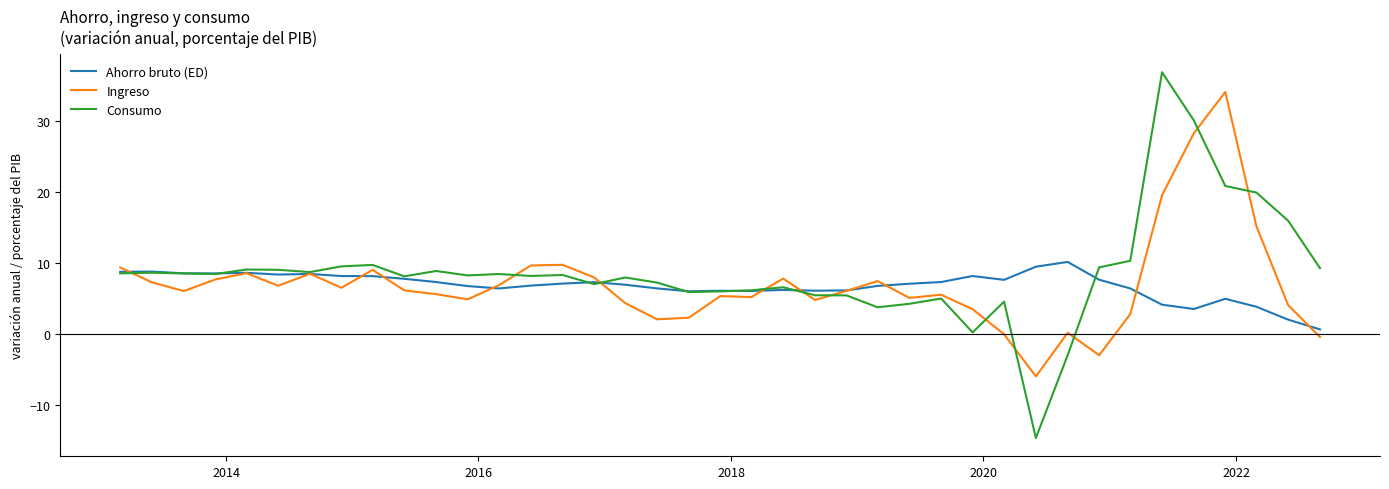

How many lines are shown in the chart?

3